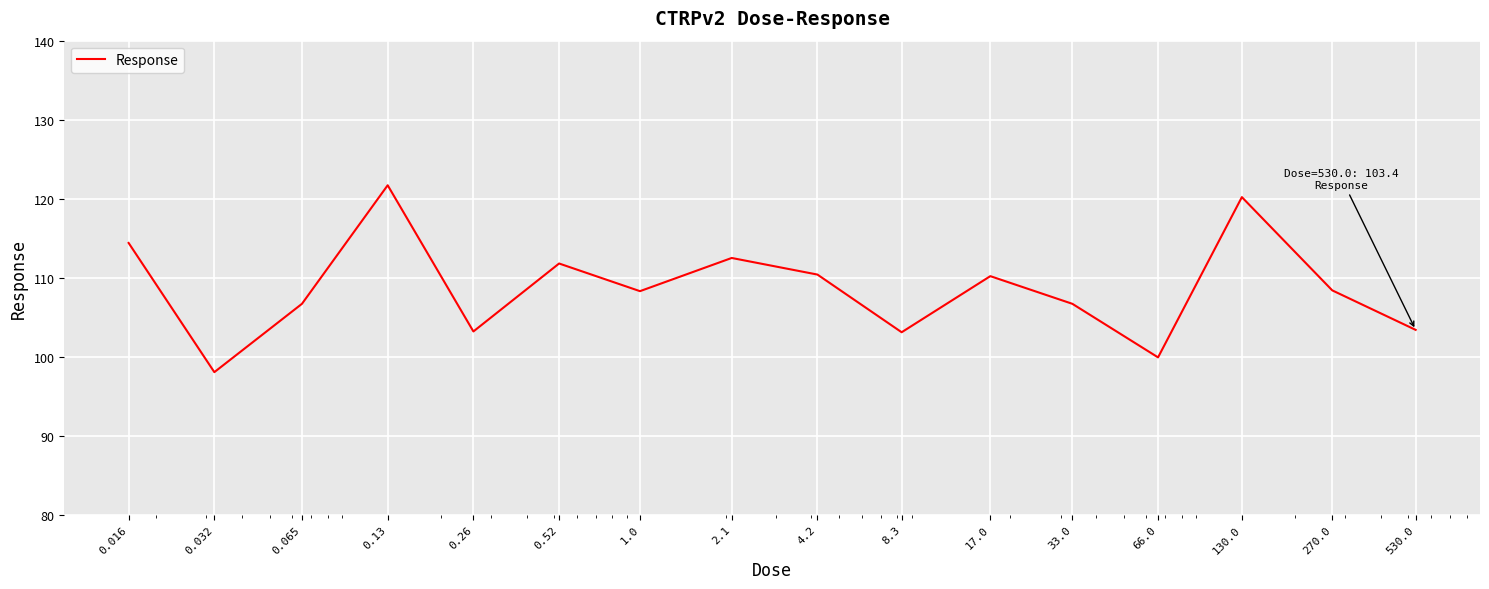

What is the greatest value displayed?

121.7